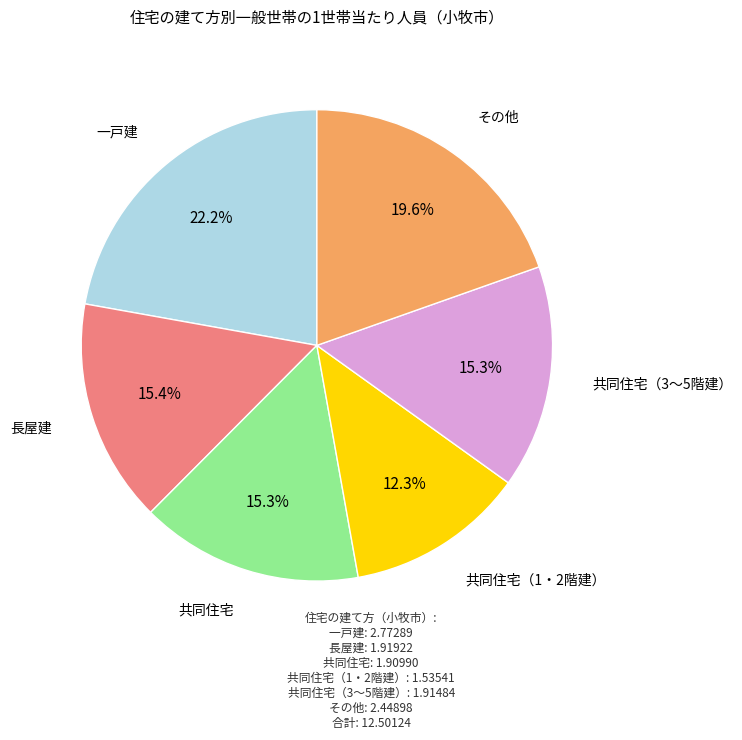

Does any single category account for the majority?

No